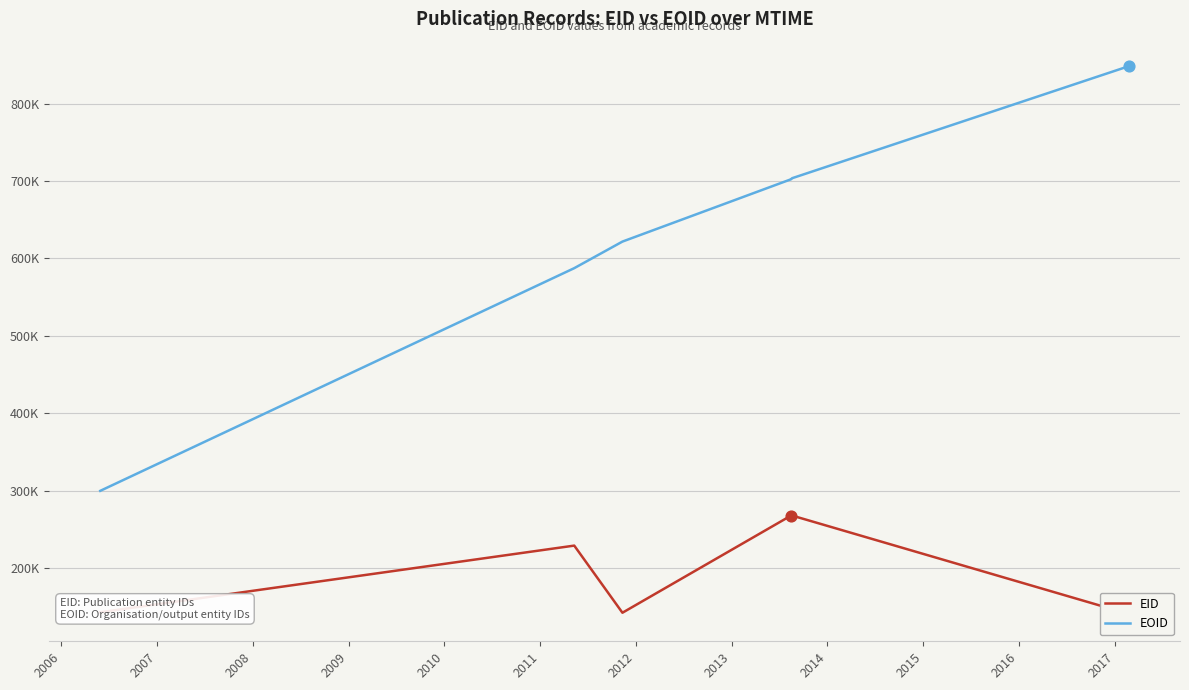

What is the total value across all series at 2014?

989077